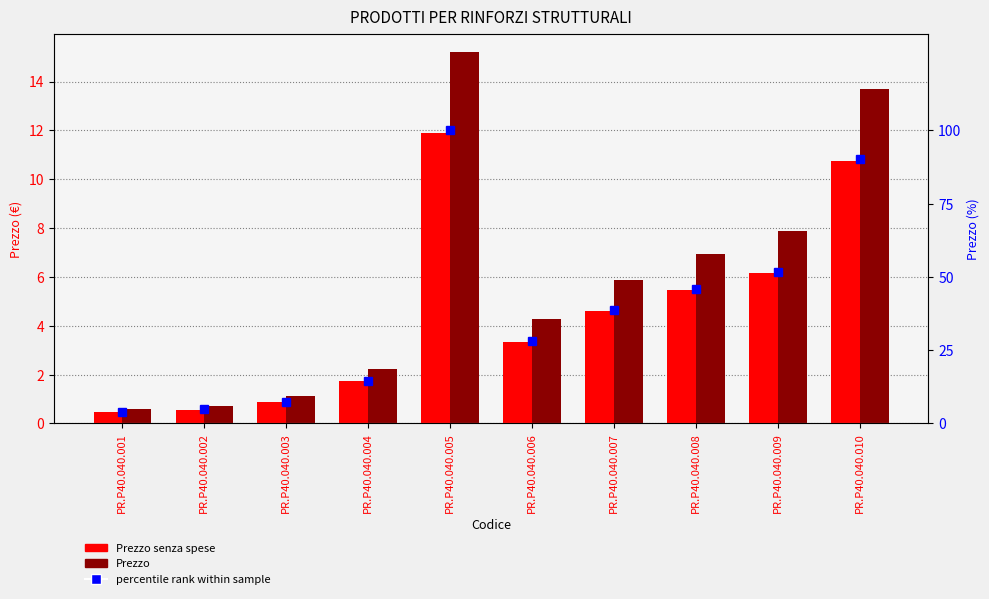

Reading left to right, extract all data points from this chart.

Prezzo senza spese: PR.P40.040.001=0.4	PR.P40.040.002=0.6	PR.P40.040.003=0.9	PR.P40.040.004=1.7	PR.P40.040.005=11.9	PR.P40.040.006=3.3	PR.P40.040.007=4.6	PR.P40.040.008=5.4	PR.P40.040.009=6.2	PR.P40.040.010=10.7
Prezzo: PR.P40.040.001=0.6	PR.P40.040.002=0.7	PR.P40.040.003=1.1	PR.P40.040.004=2.2	PR.P40.040.005=15.2	PR.P40.040.006=4.3	PR.P40.040.007=5.9	PR.P40.040.008=6.9	PR.P40.040.009=7.9	PR.P40.040.010=13.7
percentile rank within sample: PR.P40.040.001=3.8	PR.P40.040.002=4.8	PR.P40.040.003=7.3	PR.P40.040.004=14.6	PR.P40.040.005=100.0	PR.P40.040.006=28.0	PR.P40.040.007=38.7	PR.P40.040.008=45.7	PR.P40.040.009=51.8	PR.P40.040.010=90.2